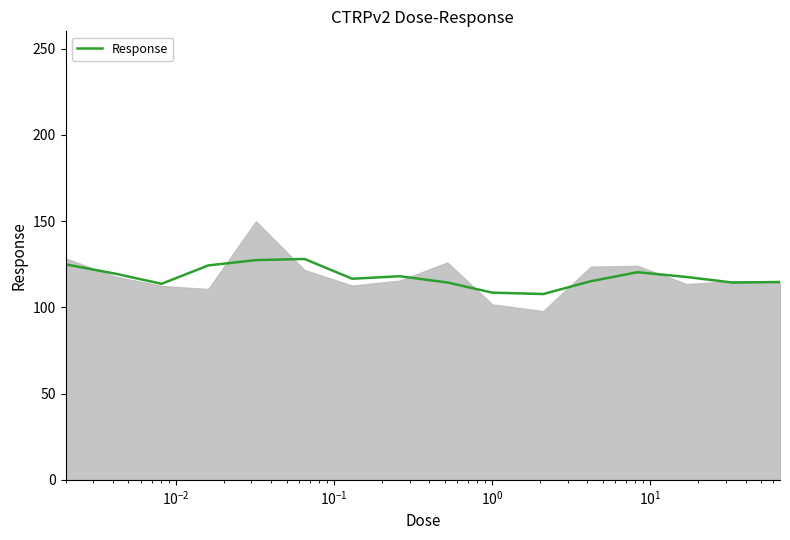

What is the smallest value displayed?

107.7